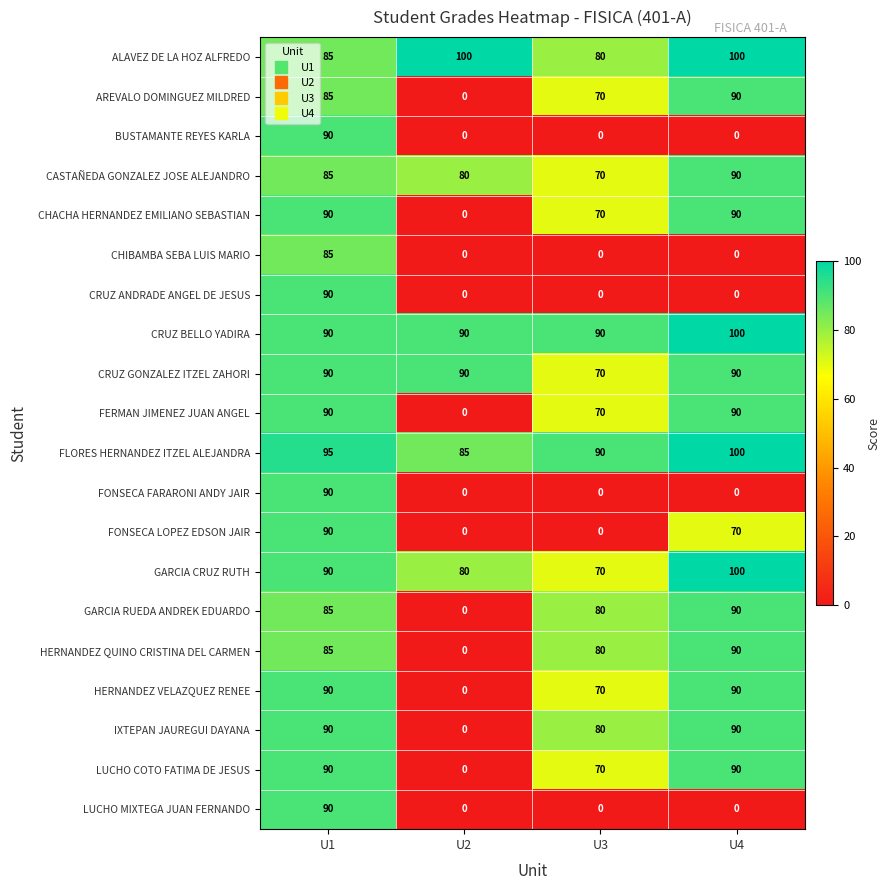

What is the difference between the maximum and minimum values in the FONSECA LOPEZ EDSON JAIR series?

90